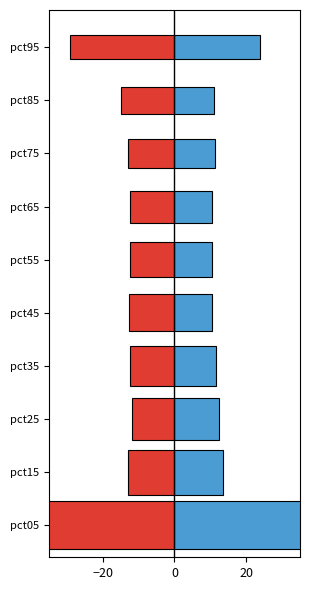

Is it true that Jun equals 0.3 at pct15?

False